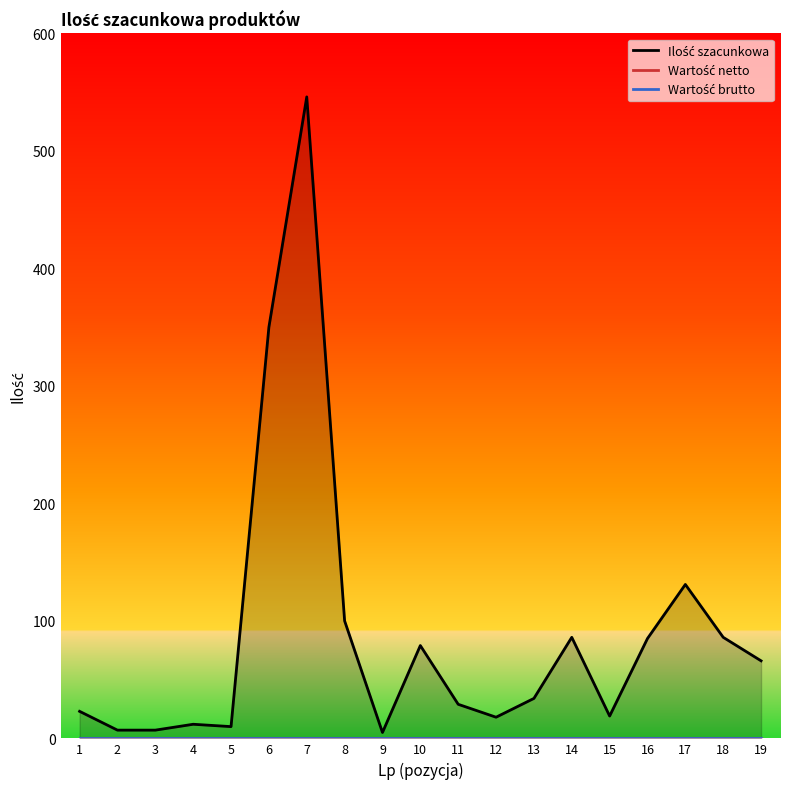

Reading left to right, transcribe all the data shown in this chart.

Ilość szacunkowa: 23	7	7	12	10	350	546	100	5	79	29	18	34	86	19	85	131	86	66
Wartość netto: 0	0	0	0	0	0	0	0	0	0	0	0	0	0	0	0	0	0	0
Wartość brutto: 0	0	0	0	0	0	0	0	0	0	0	0	0	0	0	0	0	0	0